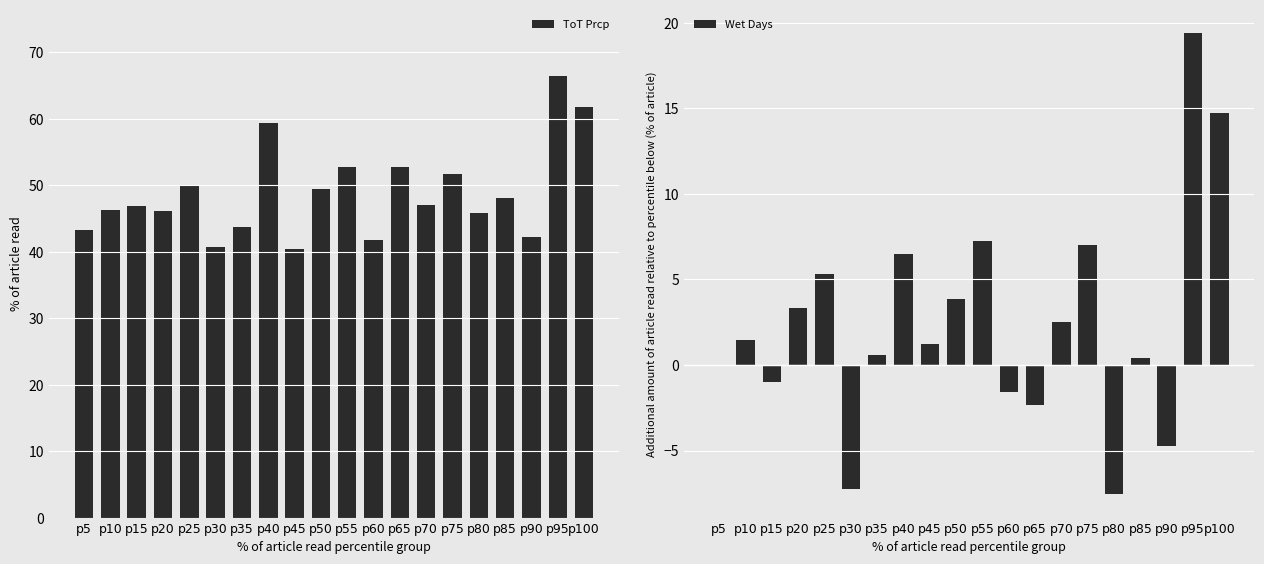

Reading right to left, what are all the values shown in this chart?

ToT Prcp: p100=61.8	p95=66.4	p90=42.2	p85=48.1	p80=45.9	p75=51.7	p70=47.0	p65=52.7	p60=41.7	p55=52.7	p50=49.5	p45=40.4	p40=59.3	p35=43.6	p30=40.7	p25=50.1	p20=46.1	p15=46.8	p10=46.3	p5=43.3
Wet Days: p100=14.7	p95=19.4	p90=-4.8	p85=0.4	p80=-7.6	p75=7.0	p70=2.5	p65=-2.3	p60=-1.6	p55=7.2	p50=3.9	p45=1.2	p40=6.5	p35=0.6	p30=-7.2	p25=5.3	p20=3.3	p15=-1.0	p10=1.4	p5=0.0